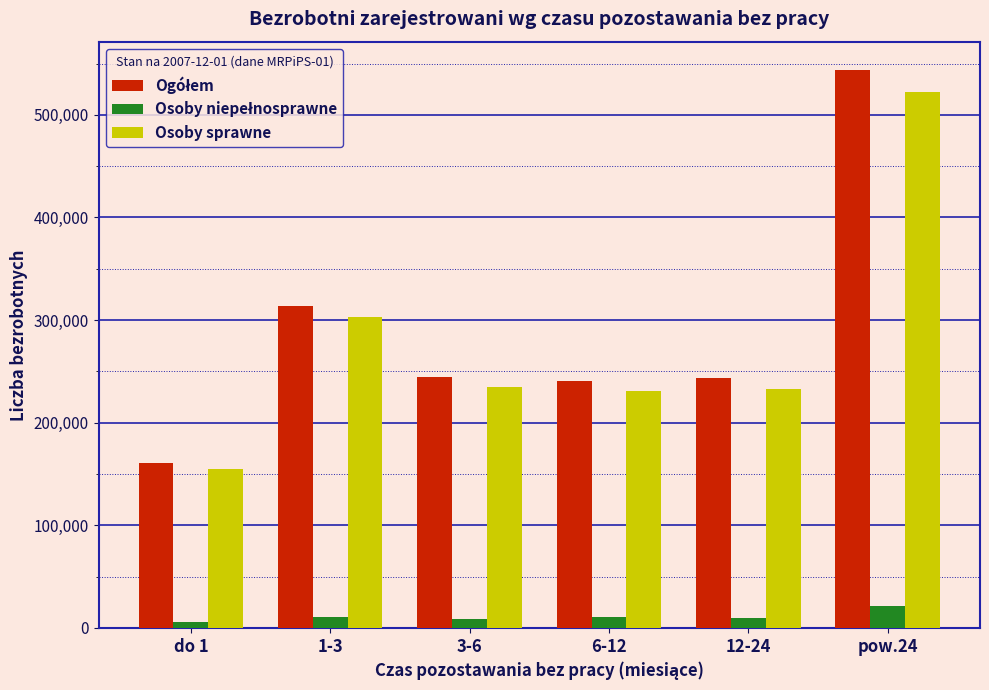

What is the average value of the Osoby sprawne series?

279882